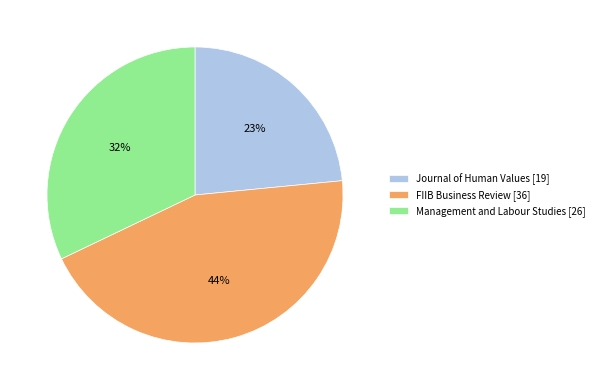

To the nearest percent, what is the difference between the Journal of Human Values and FIIB Business Review slice percentages?

21%